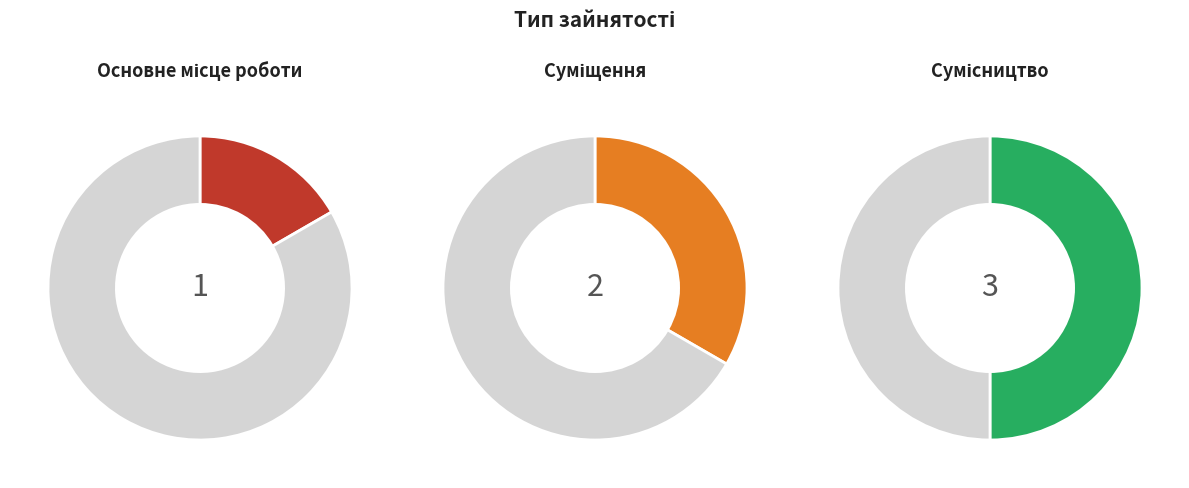

How many slices are in this pie chart?

3